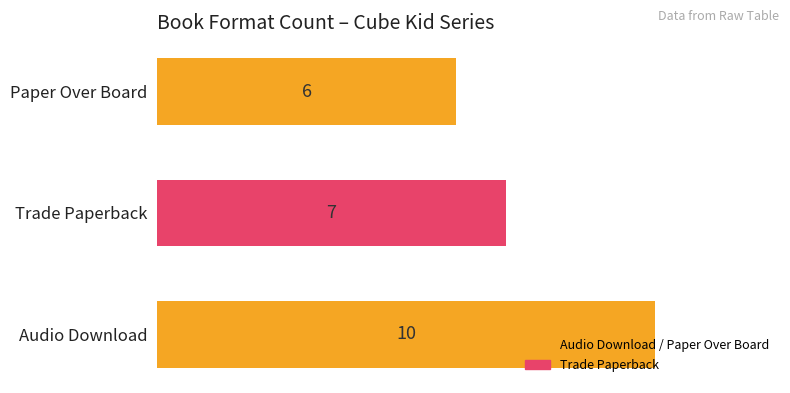

Rank the categories by value from lowest to highest.

Paper Over Board, Trade Paperback, Audio Download